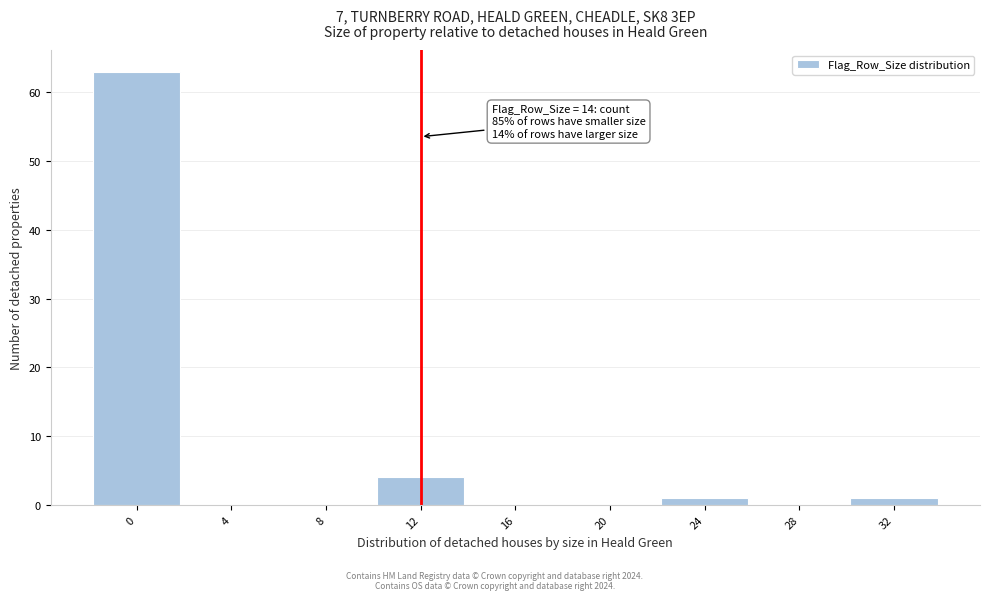

Reading right to left, extract all data points from this chart.

32=1	28=0	24=1	20=0	16=0	12=4	8=0	4=0	0=63